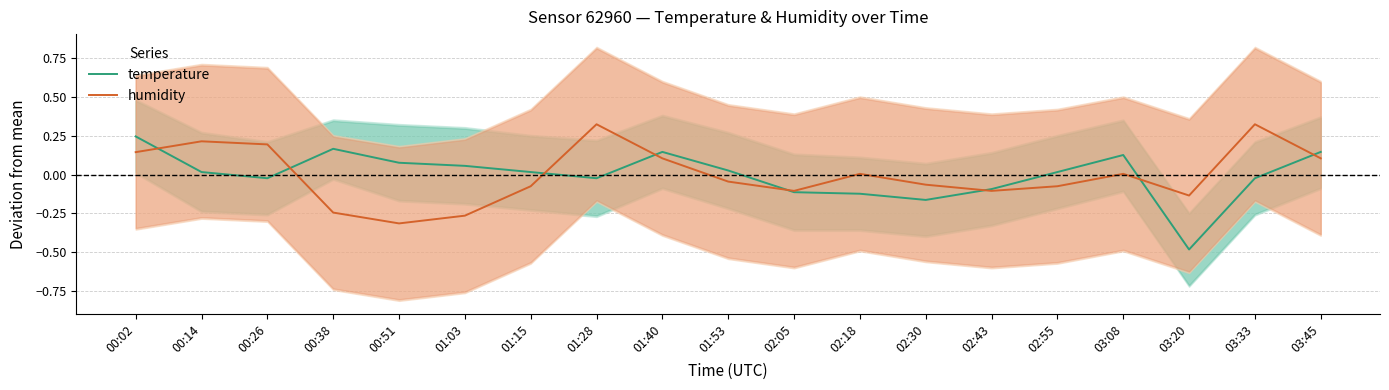

Reading right to left, extract all data points from this chart.

temperature: 0.1	-0.0	-0.5	0.1	0.0	-0.1	-0.2	-0.1	-0.1	0.0	0.1	-0.0	0.0	0.1	0.1	0.2	-0.0	0.0	0.2
humidity: 0.1	0.3	-0.1	0.0	-0.1	-0.1	-0.1	0.0	-0.1	-0.0	0.1	0.3	-0.1	-0.3	-0.3	-0.2	0.2	0.2	0.1